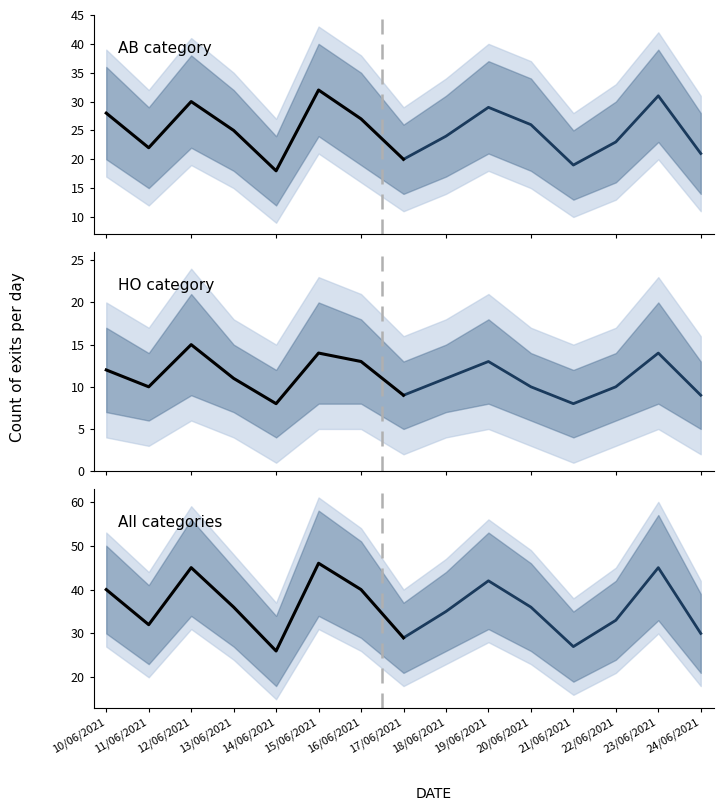

At which category does the chart reach its minimum across all series?

14/06/2021